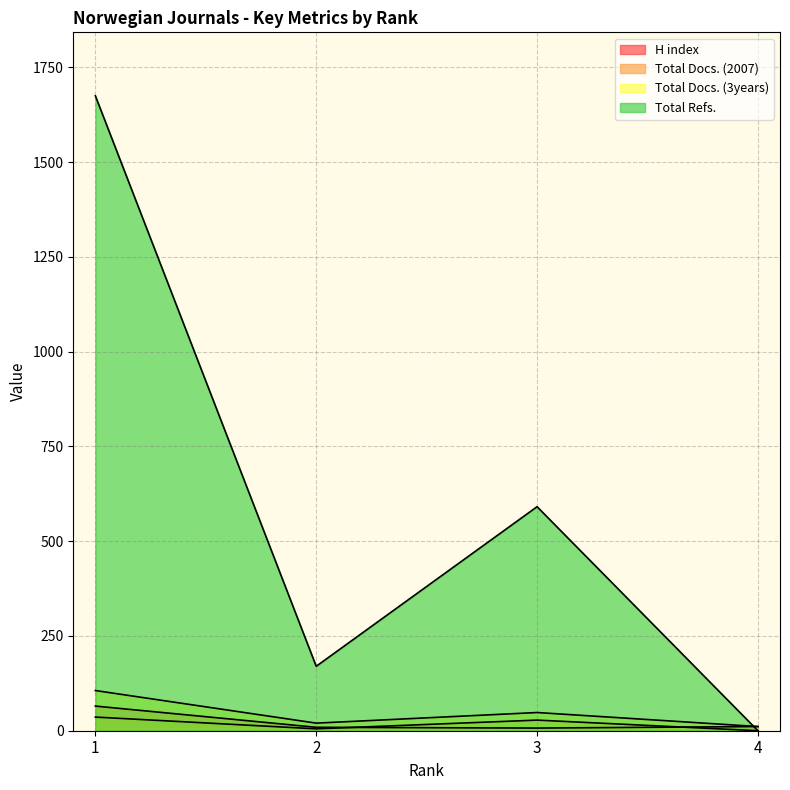

Count the Total Docs. (2007) values in the range 5 to 36.

3